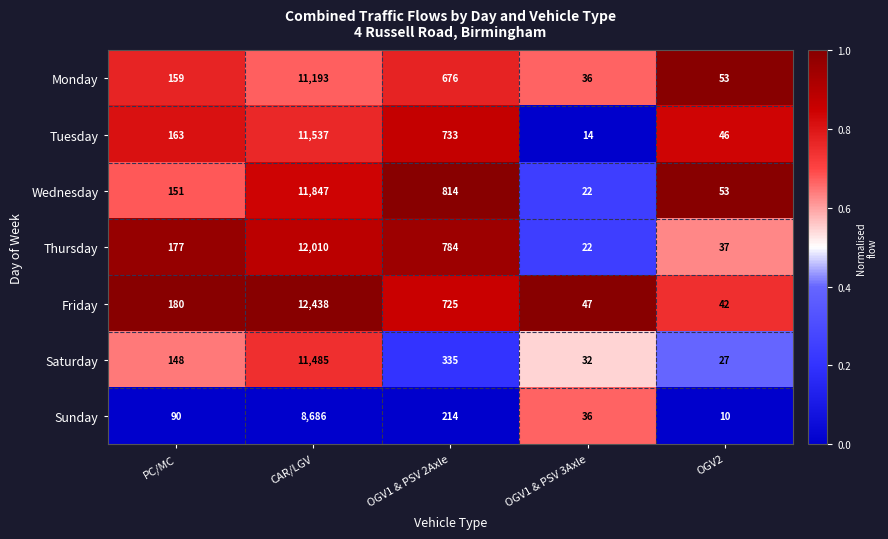

List the labels in order of Friday value, largest first.

CAR/LGV, OGV1 & PSV 2Axle, PC/MC, OGV1 & PSV 3Axle, OGV2